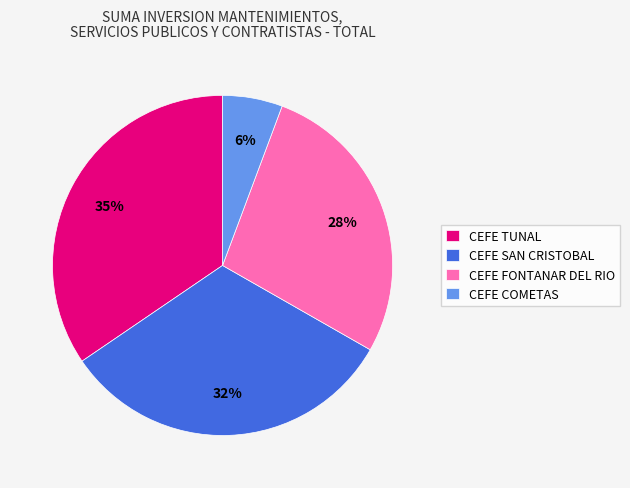

To the nearest percent, what portion does CEFE FONTANAR DEL RIO represent?

28%